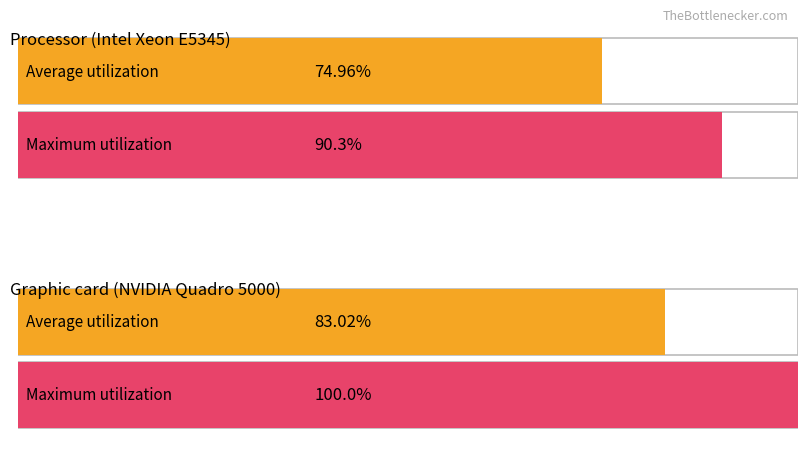

Is the value of Maximum utilization at 12 greater than the value of Average utilization at 28?

No